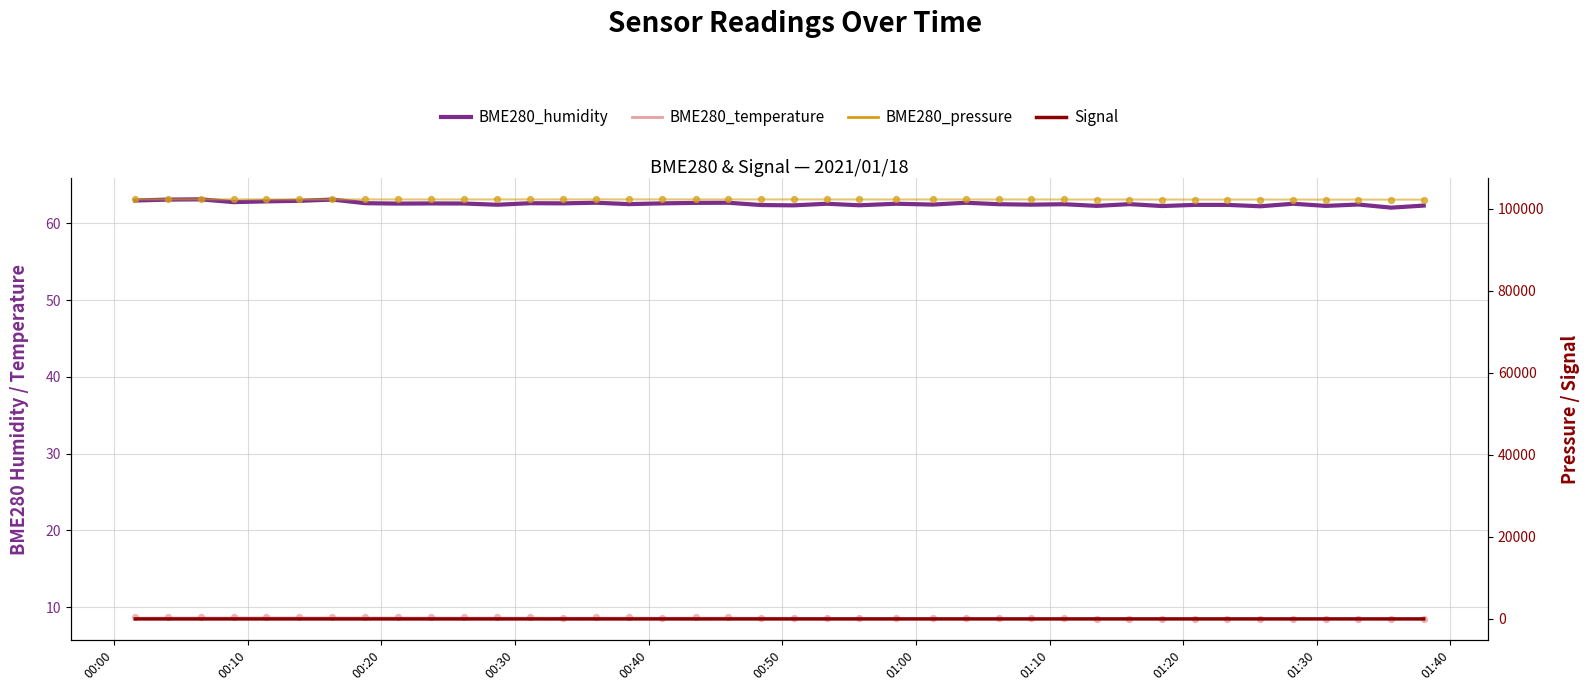

At how many categories does at least one series exceed 26835?

40